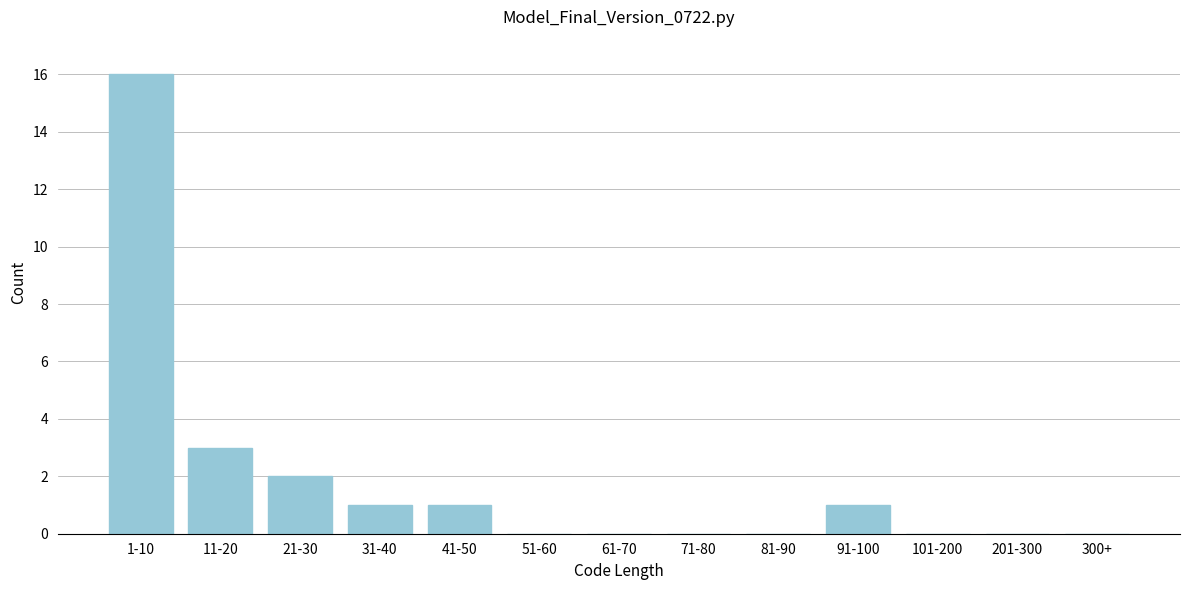

Reading left to right, transcribe all the data shown in this chart.

1-10=16	11-20=3	21-30=2	31-40=1	41-50=1	51-60=0	61-70=0	71-80=0	81-90=0	91-100=1	101-200=0	201-300=0	300+=0